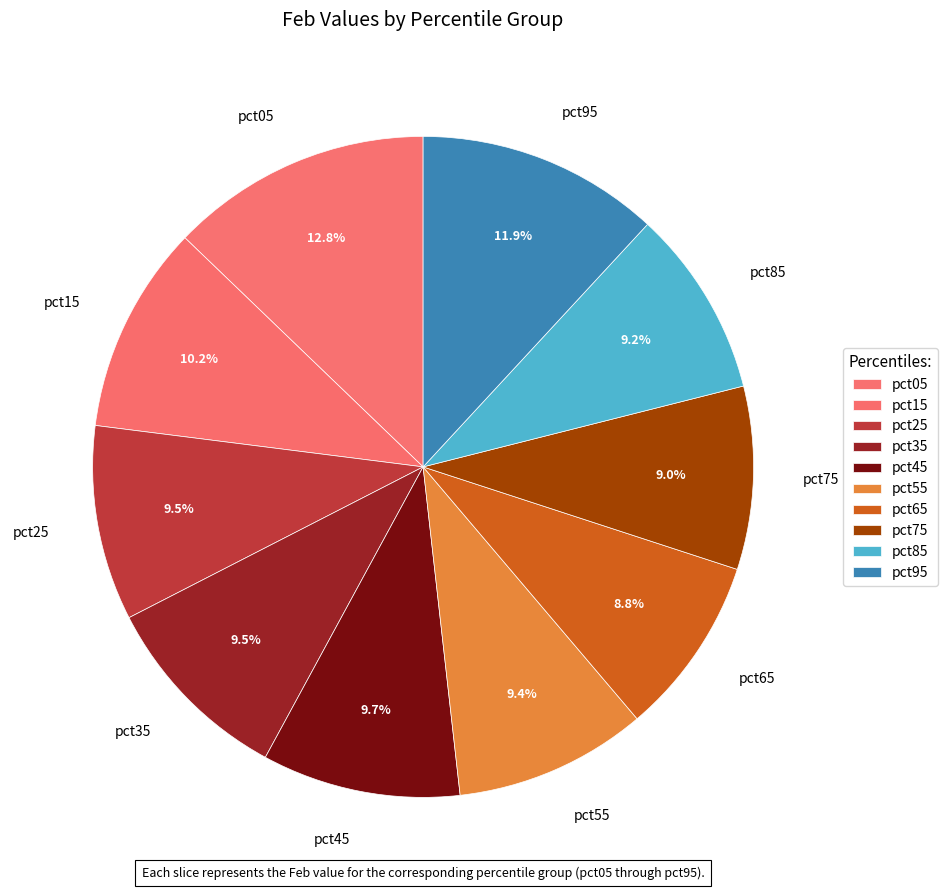

Do pct95 and pct75 together represent more than half of the pie?

No